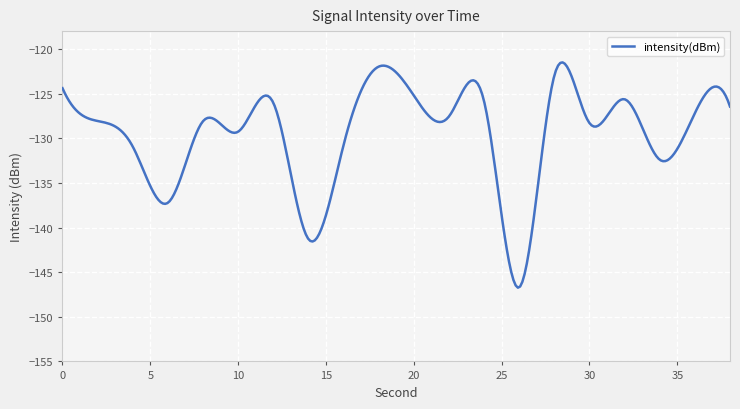

What is the difference between the maximum and minimum values?

25.2